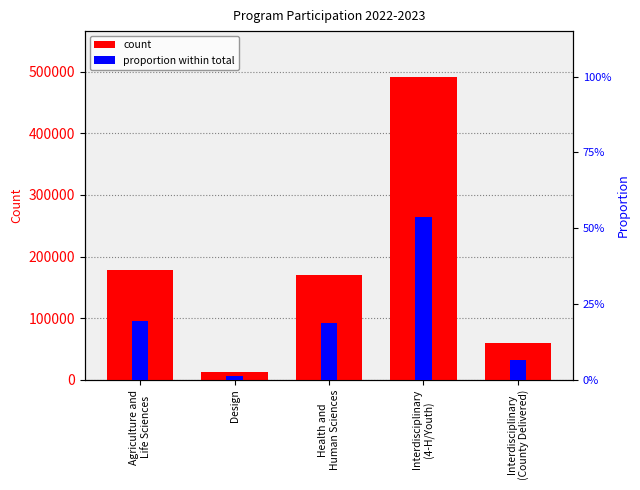

At how many categories does at least one series exceed 149739?

3